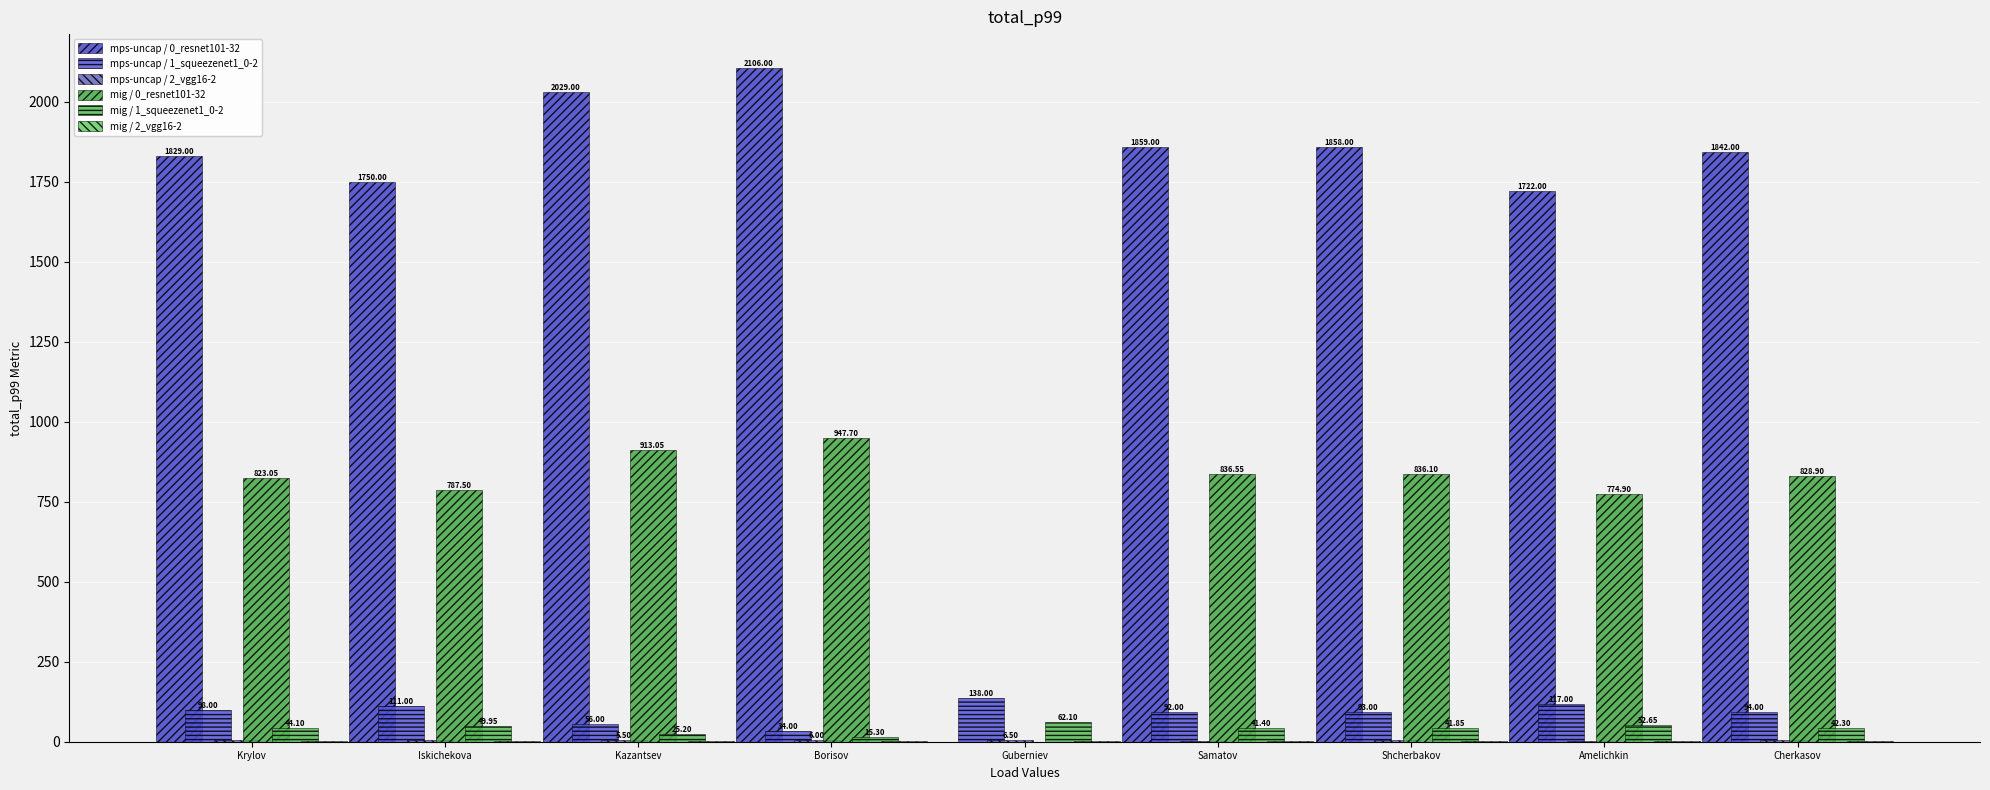

Which has a higher value, Krylov or Borisov?

Borisov